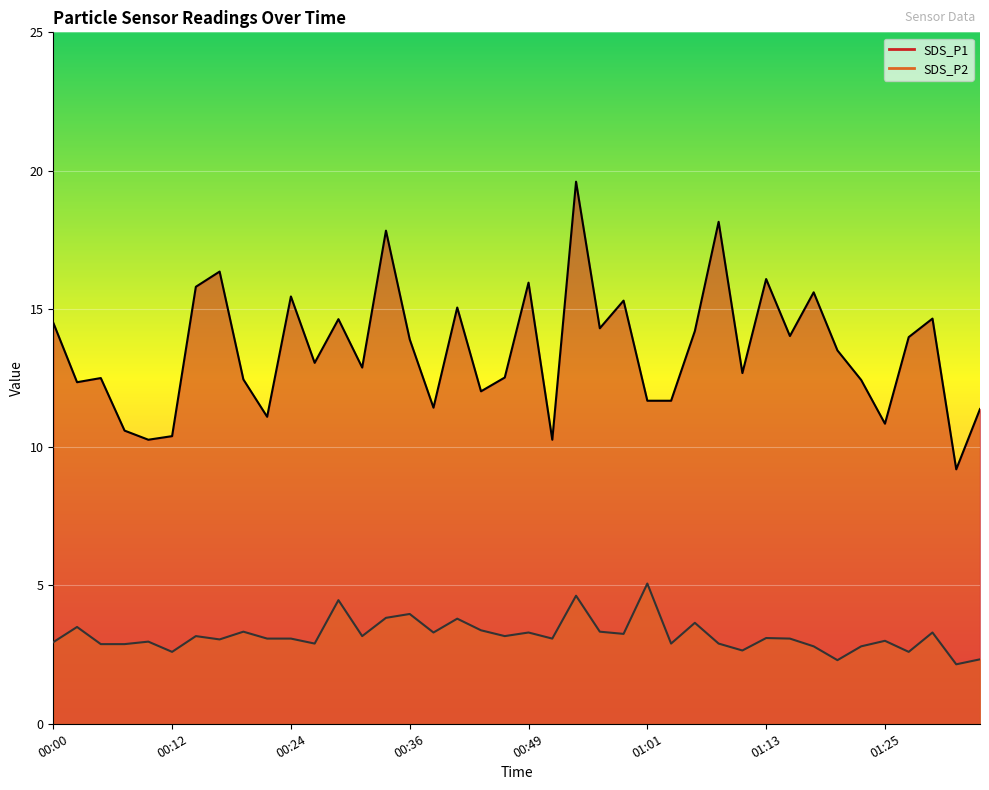

What is the label of the 23rd point from the right?

00:41